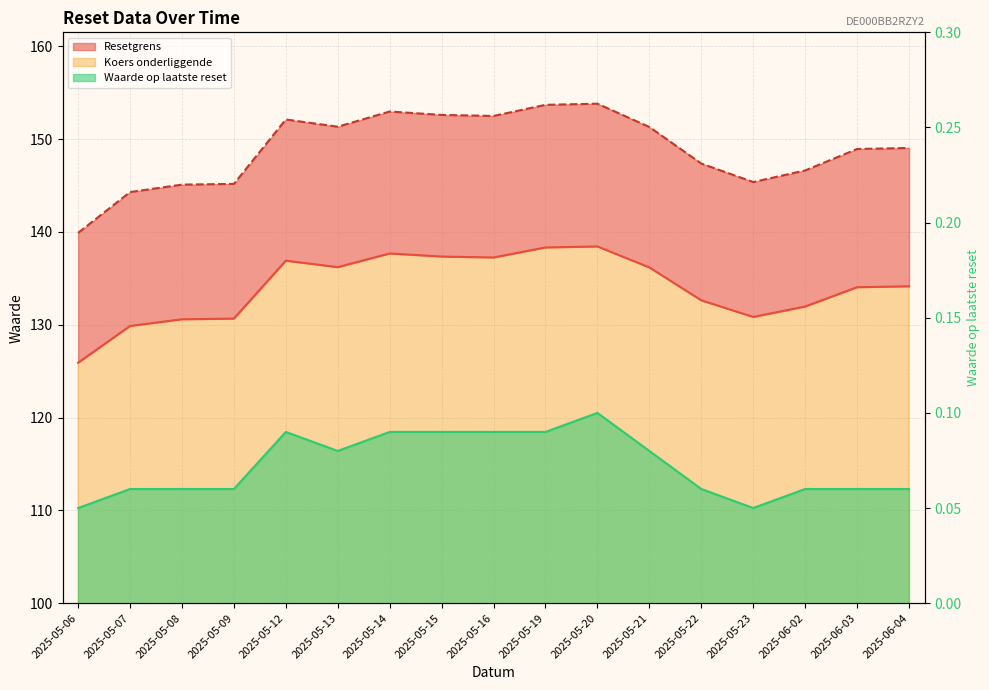

What is the difference between the Koers onderliggende values at 2025-06-04 and 2025-05-09?

3.5